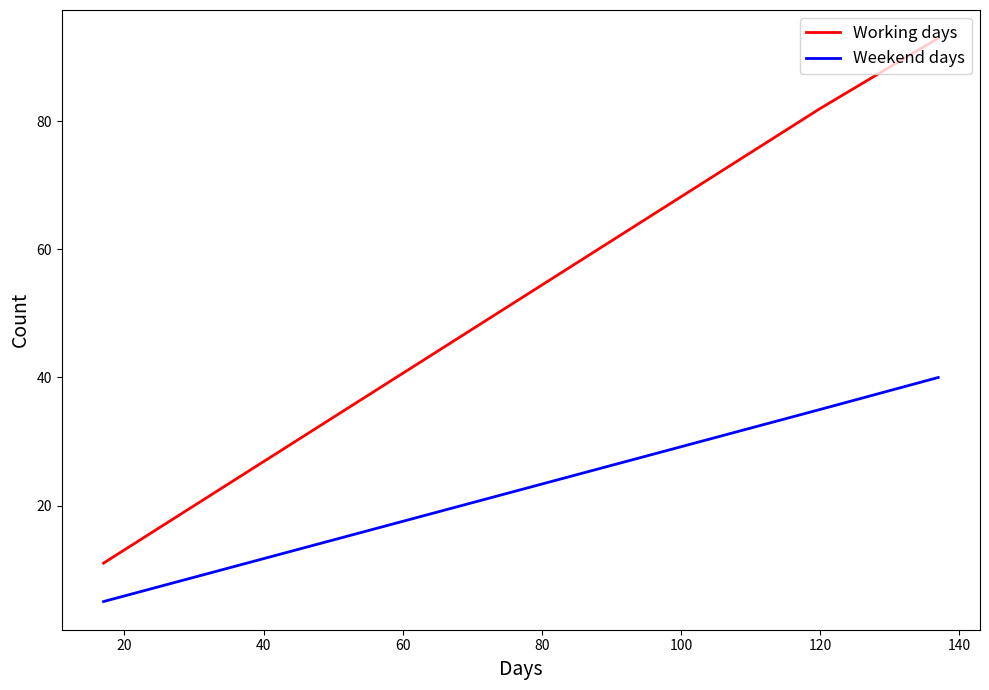

Which series has the largest total across all categories?

Working days